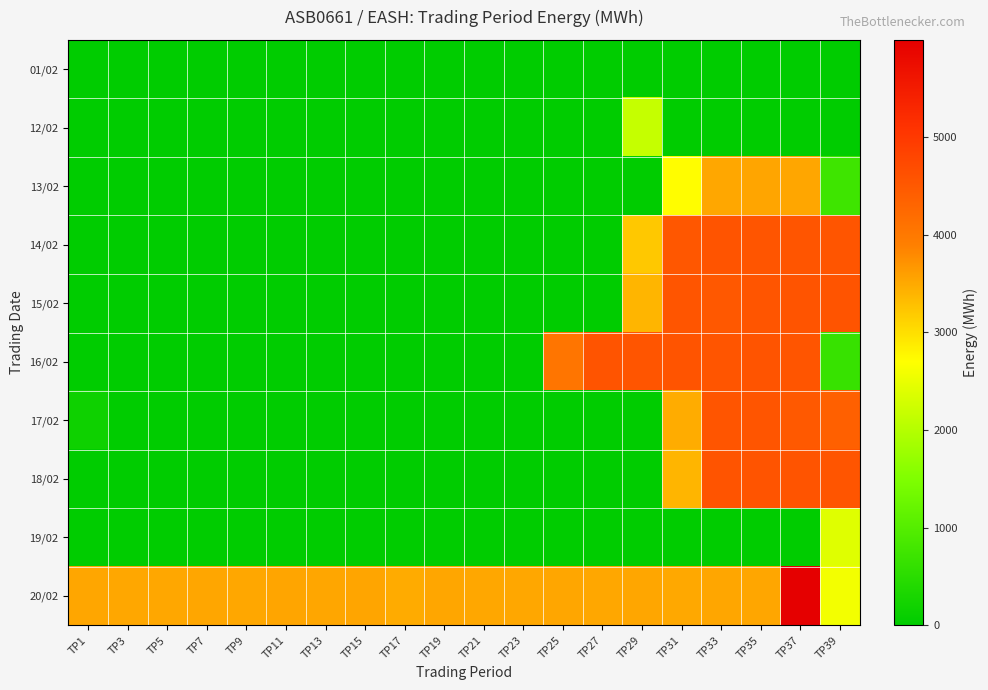

Rank the series by their maximum value, from lowest to highest.

01/02, 12/02, 19/02, 13/02, 17/02, 14/02, 15/02, 18/02, 16/02, 20/02